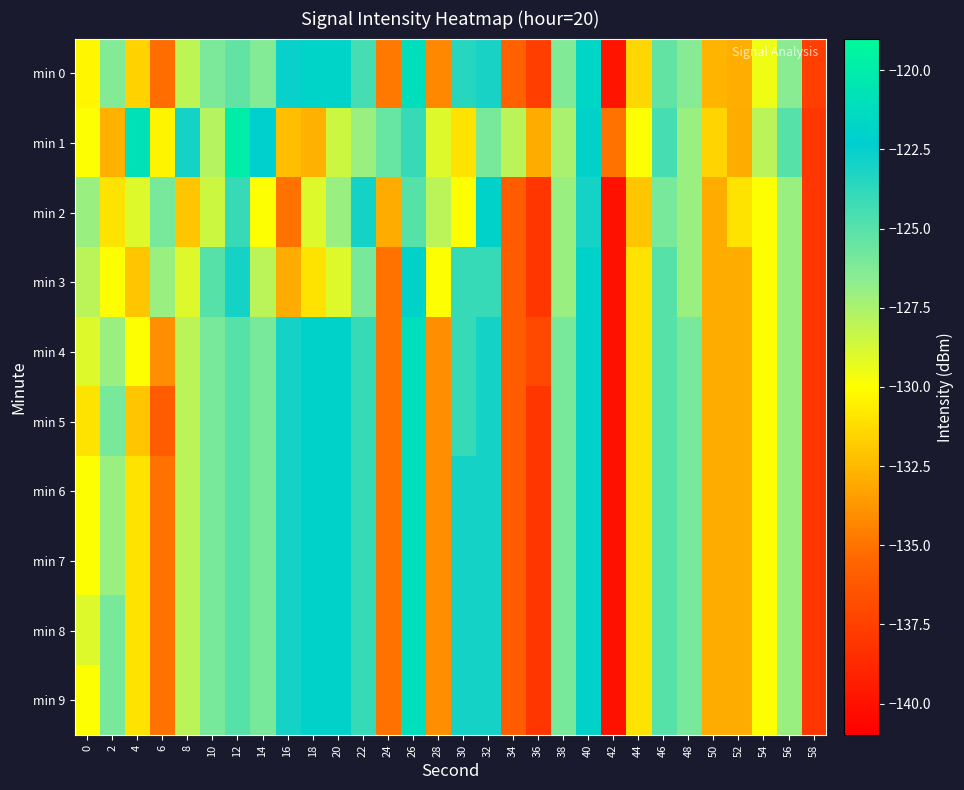

Reading left to right, transcribe all the data shown in this chart.

min 0: 0=-130.3	2=-126.4	4=-131.6	6=-135.2	8=-128.0	10=-126.0	12=-125.3	14=-126.3	16=-122.6	18=-121.9	20=-121.9	22=-124.5	24=-134.8	26=-121.1	28=-134.3	30=-123.5	32=-123.0	34=-135.8	36=-137.6	38=-126.2	40=-121.7	42=-139.8	44=-131.4	46=-125.3	48=-126.5	50=-132.7	52=-132.9	54=-129.6	56=-126.6	58=-137.6
min 1: 0=-129.9	2=-132.8	4=-120.8	6=-130.4	8=-123.0	10=-127.8	12=-120.0	14=-122.1	16=-132.3	18=-132.8	20=-128.5	22=-127.0	24=-125.5	26=-124.0	28=-129.0	30=-131.0	32=-126.0	34=-128.0	36=-133.0	38=-127.5	40=-122.0	42=-135.0	44=-130.0	46=-124.5	48=-127.0	50=-131.5	52=-133.0	54=-128.0	56=-125.0	58=-138.0
min 2: 0=-127.0	2=-131.0	4=-129.0	6=-126.0	8=-132.0	10=-128.5	12=-124.0	14=-130.0	16=-135.0	18=-129.0	20=-127.0	22=-123.0	24=-133.0	26=-125.0	28=-128.0	30=-130.0	32=-122.0	34=-136.0	36=-138.0	38=-127.0	40=-123.0	42=-140.0	44=-132.0	46=-126.0	48=-127.0	50=-133.0	52=-131.0	54=-130.0	56=-127.0	58=-138.0
min 3: 0=-128.0	2=-130.0	4=-132.0	6=-127.0	8=-129.0	10=-125.0	12=-123.0	14=-128.0	16=-133.0	18=-131.0	20=-129.0	22=-126.0	24=-135.0	26=-122.0	28=-130.0	30=-124.0	32=-124.0	34=-136.0	36=-138.0	38=-127.0	40=-122.0	42=-140.0	44=-131.0	46=-125.0	48=-127.0	50=-133.0	52=-133.0	54=-130.0	56=-127.0	58=-138.0
min 4: 0=-129.0	2=-127.0	4=-130.0	6=-134.0	8=-128.0	10=-126.0	12=-125.0	14=-126.0	16=-123.0	18=-122.0	20=-122.0	22=-124.0	24=-135.0	26=-121.0	28=-134.0	30=-124.0	32=-123.0	34=-136.0	36=-137.0	38=-126.0	40=-122.0	42=-140.0	44=-131.0	46=-125.0	48=-126.0	50=-133.0	52=-133.0	54=-130.0	56=-127.0	58=-138.0
min 5: 0=-131.0	2=-126.0	4=-132.0	6=-136.0	8=-128.0	10=-126.0	12=-125.0	14=-126.0	16=-123.0	18=-122.0	20=-122.0	22=-124.0	24=-135.0	26=-121.0	28=-134.0	30=-124.0	32=-123.0	34=-136.0	36=-138.0	38=-126.0	40=-122.0	42=-140.0	44=-131.0	46=-125.0	48=-126.0	50=-133.0	52=-133.0	54=-130.0	56=-127.0	58=-138.0
min 6: 0=-130.0	2=-127.0	4=-131.0	6=-135.0	8=-128.0	10=-126.0	12=-125.0	14=-126.0	16=-123.0	18=-122.0	20=-122.0	22=-124.0	24=-135.0	26=-121.0	28=-134.0	30=-123.0	32=-123.0	34=-136.0	36=-138.0	38=-126.0	40=-122.0	42=-140.0	44=-131.0	46=-125.0	48=-126.0	50=-133.0	52=-133.0	54=-130.0	56=-127.0	58=-138.0
min 7: 0=-130.0	2=-127.0	4=-131.0	6=-135.0	8=-128.0	10=-126.0	12=-125.0	14=-126.0	16=-123.0	18=-122.0	20=-122.0	22=-124.0	24=-135.0	26=-121.0	28=-134.0	30=-123.0	32=-123.0	34=-136.0	36=-138.0	38=-126.0	40=-122.0	42=-140.0	44=-131.0	46=-125.0	48=-126.0	50=-133.0	52=-133.0	54=-130.0	56=-127.0	58=-138.0
min 8: 0=-129.0	2=-126.0	4=-131.0	6=-135.0	8=-128.0	10=-126.0	12=-125.0	14=-126.0	16=-123.0	18=-122.0	20=-122.0	22=-124.0	24=-135.0	26=-121.0	28=-134.0	30=-123.0	32=-123.0	34=-136.0	36=-138.0	38=-126.0	40=-122.0	42=-140.0	44=-131.0	46=-125.0	48=-126.0	50=-133.0	52=-133.0	54=-130.0	56=-127.0	58=-138.0
min 9: 0=-130.0	2=-126.0	4=-131.0	6=-135.0	8=-128.0	10=-126.0	12=-125.0	14=-126.0	16=-123.0	18=-122.0	20=-122.0	22=-124.0	24=-135.0	26=-121.0	28=-134.0	30=-123.0	32=-123.0	34=-136.0	36=-138.0	38=-126.0	40=-122.0	42=-140.0	44=-131.0	46=-125.0	48=-126.0	50=-133.0	52=-133.0	54=-130.0	56=-127.0	58=-138.0